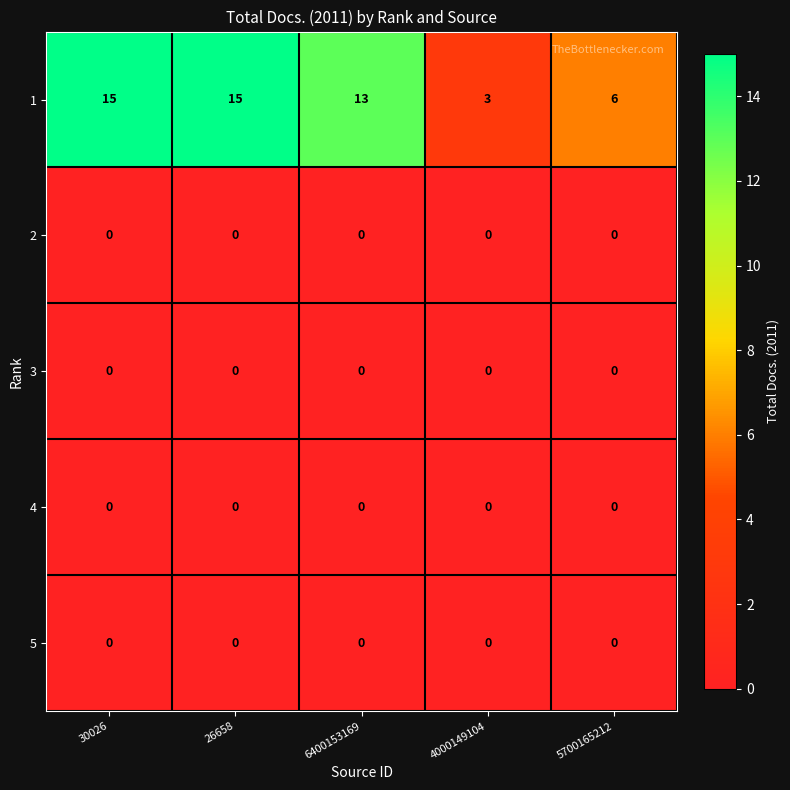

What is the spread (max minus min) of values at 26658?

15